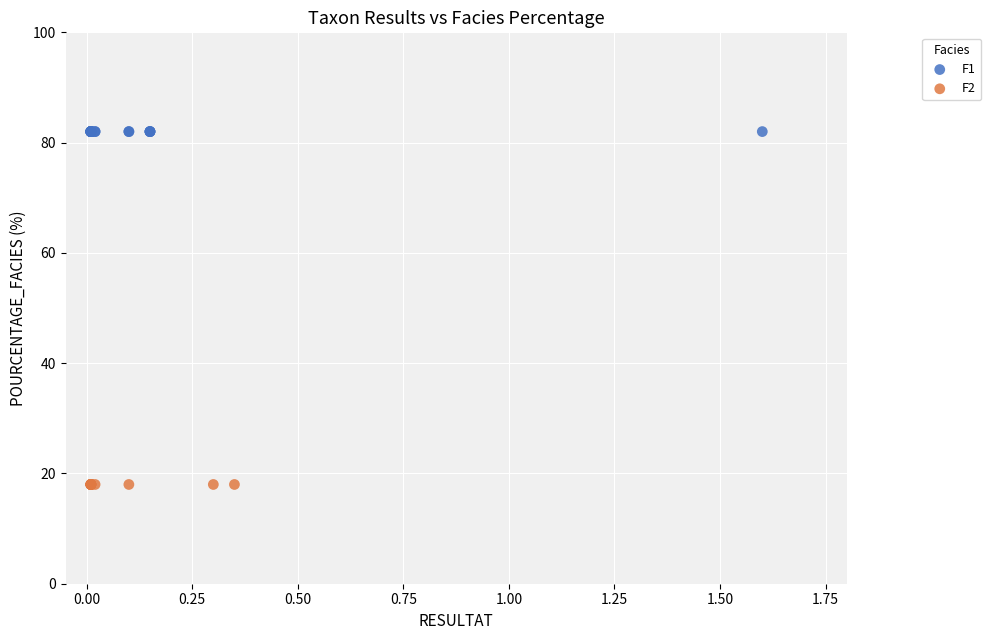

Which series reaches the maximum Y coordinate?

F1